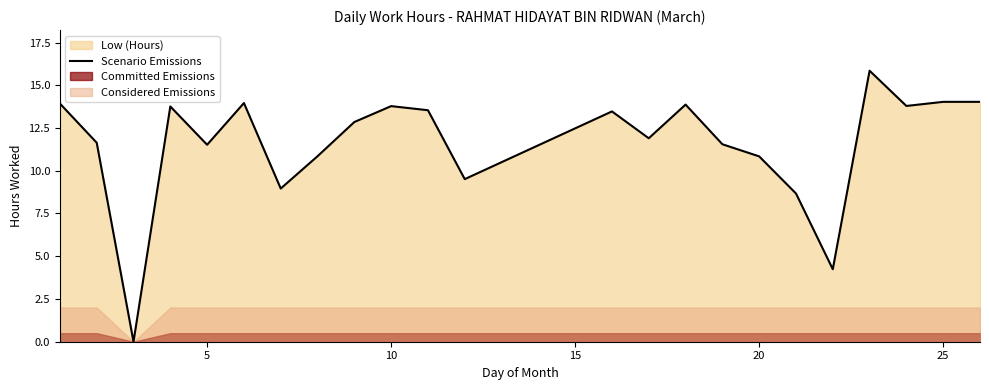

What is the average value?

11.6